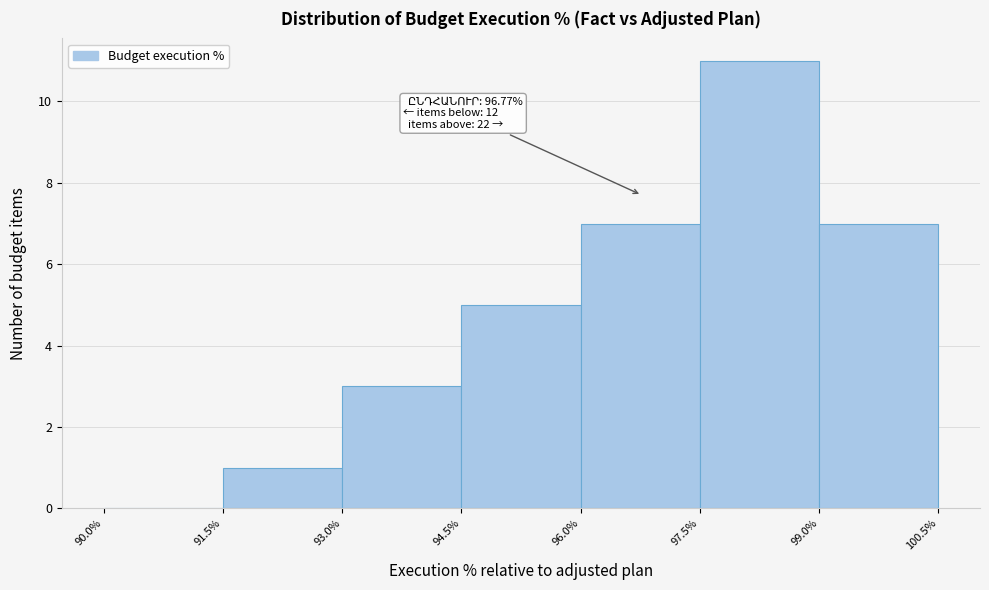

Which range on the x-axis has the tallest bar?

97.5% to 99.0%